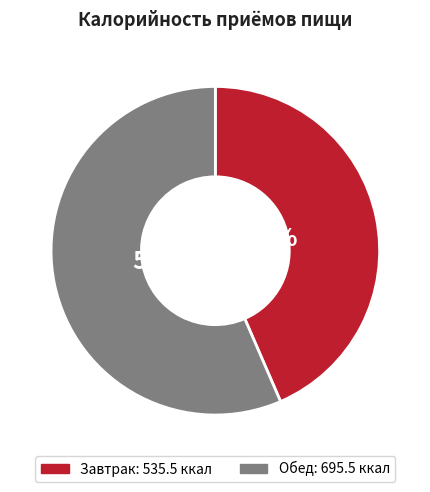

Does Обед account for over 50% of the chart?

Yes